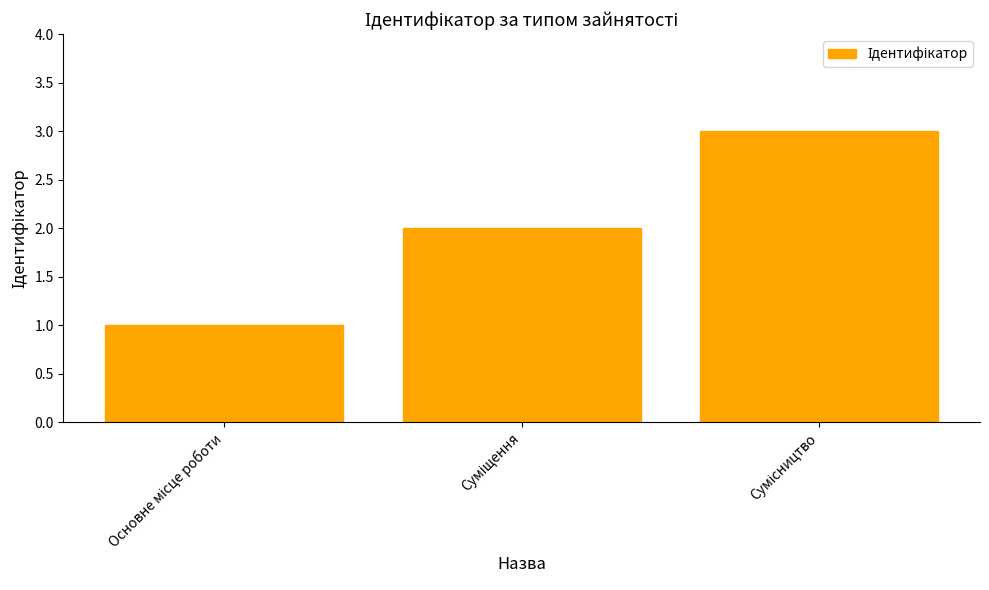

What is the greatest value displayed?

3